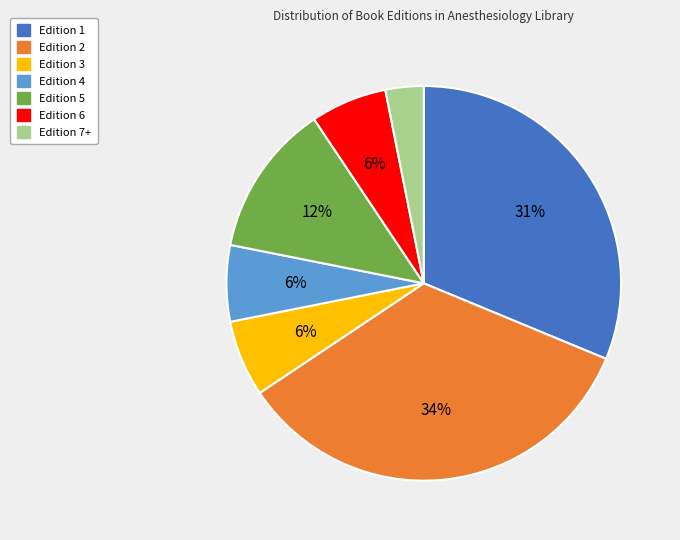

Is the sum of Edition 2 and Edition 3 greater than half?

No